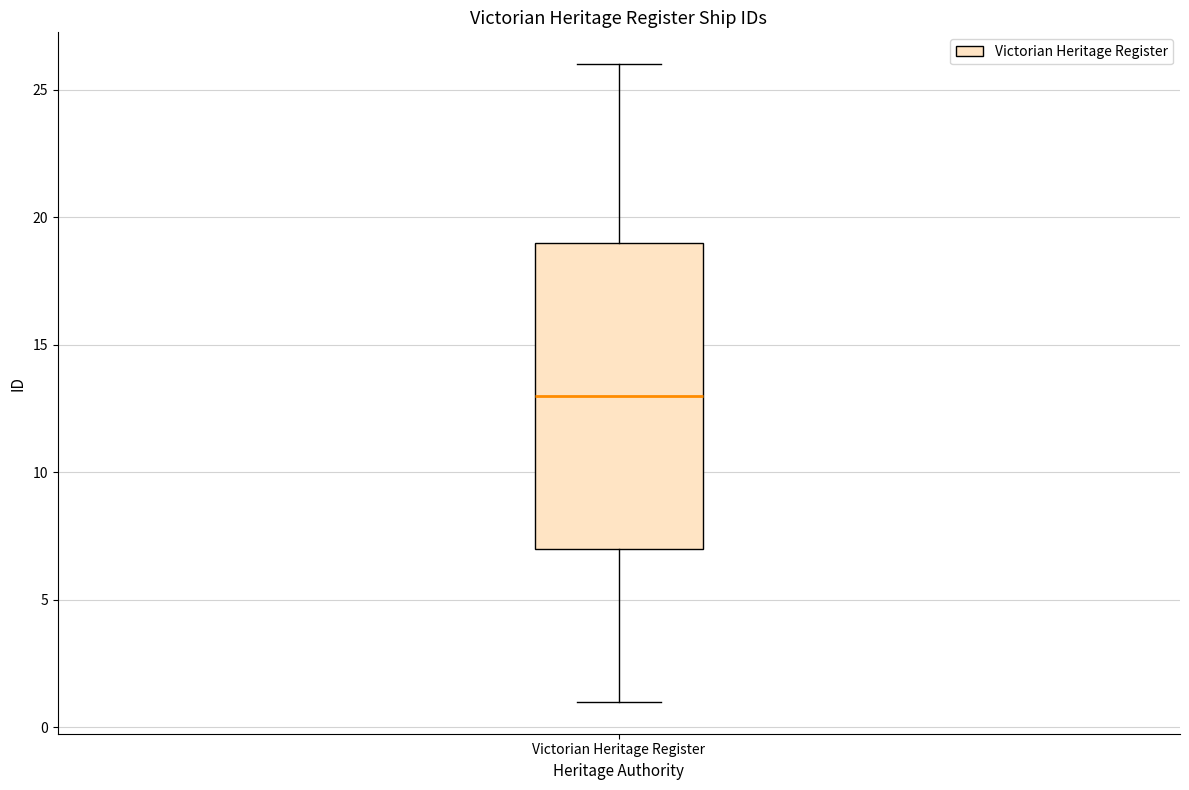

Read this box plot against the y-axis: the position of the median line, the range covered by the box, and the ends of both whiskers. The values are not printed on the chart, so give them approximately, as read against the axis.

median 13, box 7 to 19, whiskers 1 to 26